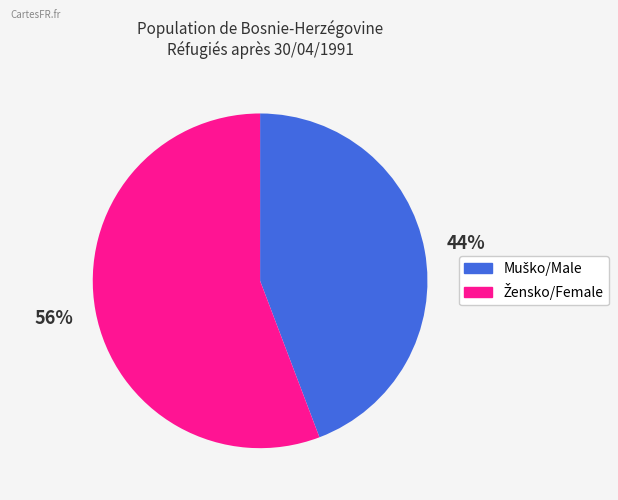

To the nearest percent, what is the average slice percentage?

50%